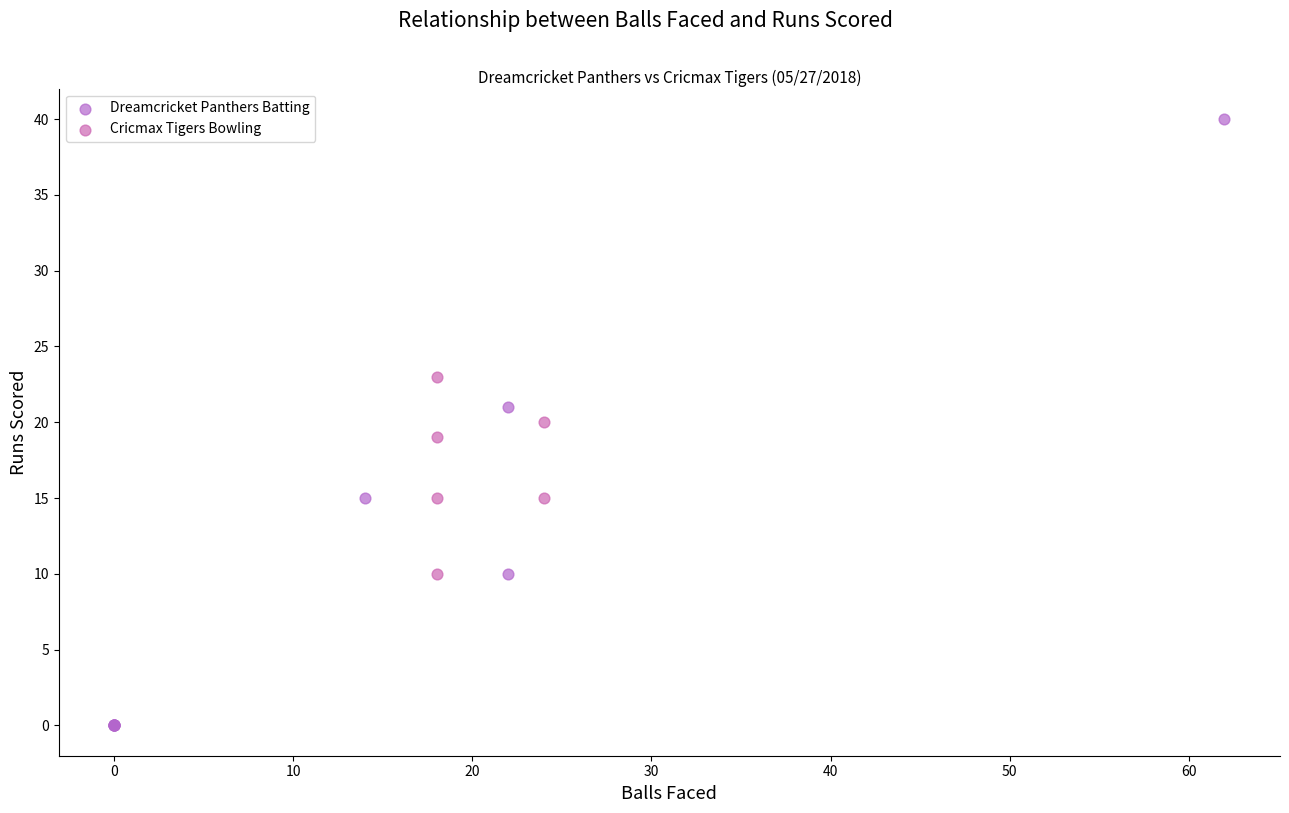

Which series contains the highest Y value?

Dreamcricket Panthers Batting